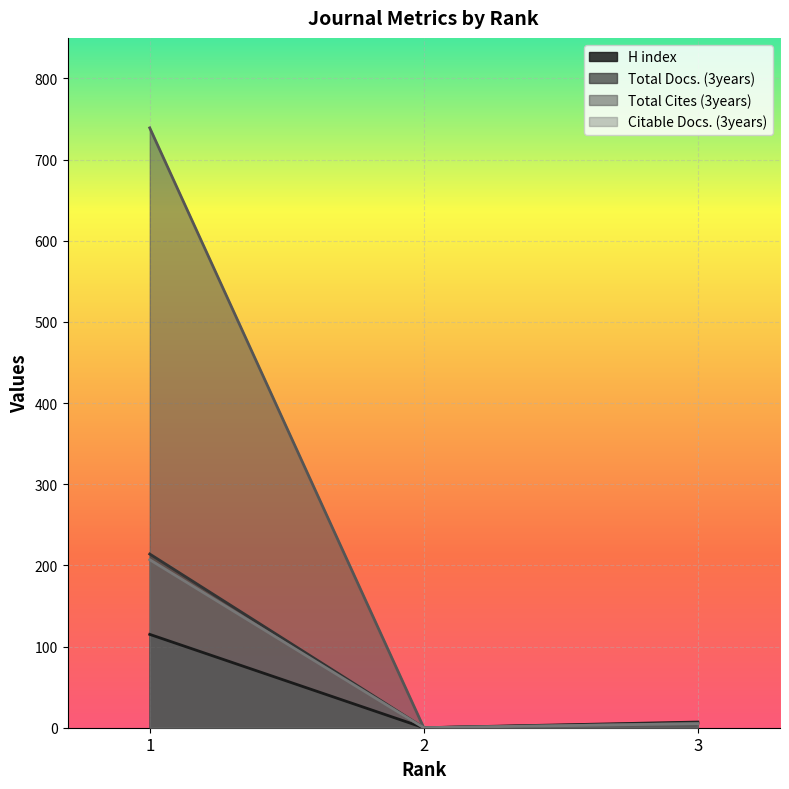

At 1, list the series in order from largest to smallest.

Total Cites (3years), Total Docs. (3years), Citable Docs. (3years), H index